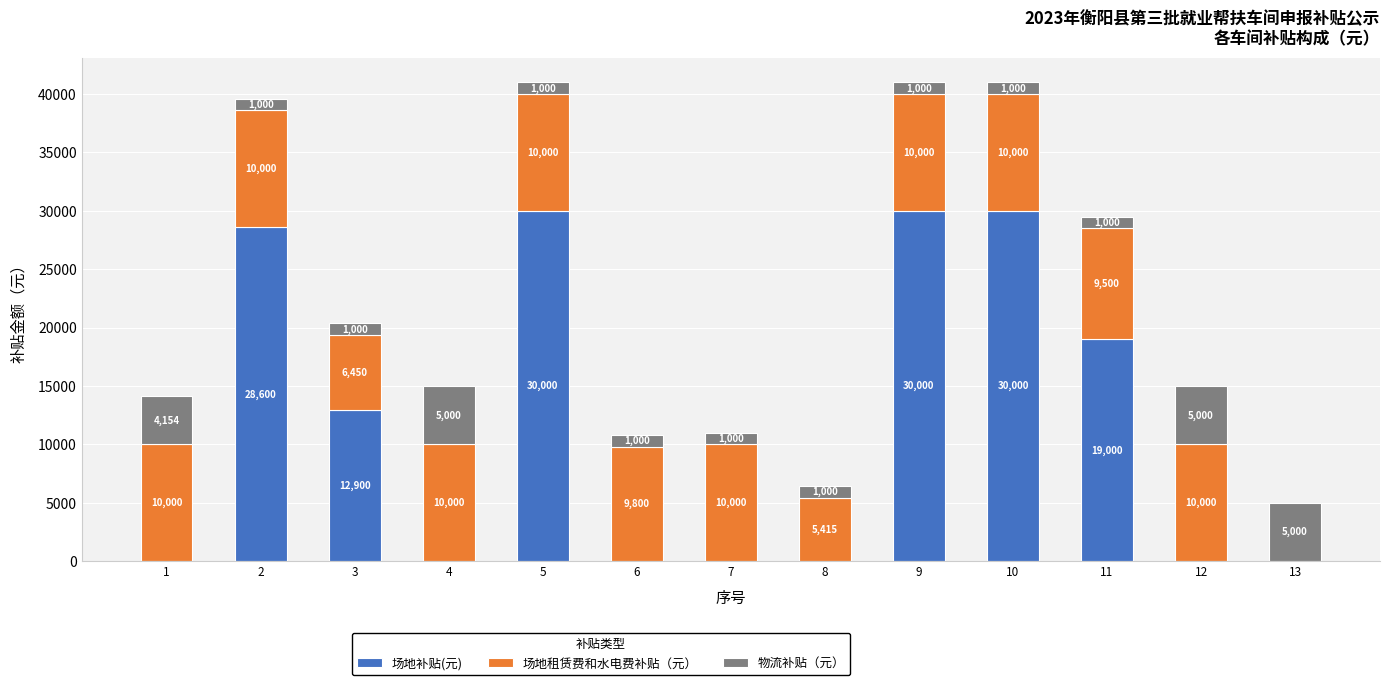

What is the highest value of the 场地补贴(元) series?

30000